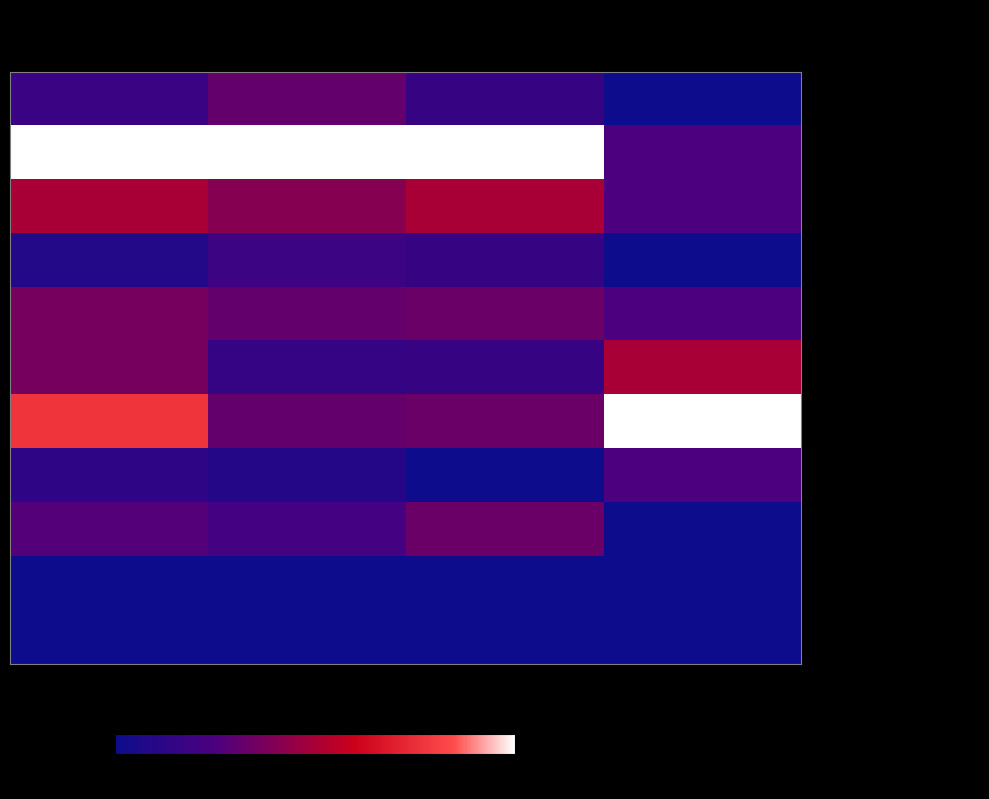

Rank the series at Fours from highest to lowest value.

- Christy Rajan Dinakaran, - Vijay Sashivije Pushpadeva, - Irshad Hussain, - Kumar Kugatheesh Indrakumar, - Neeraj Jayaprakash, - Kannan Muthulinkam, - Niraj Sebamalai, - Praveen Raju, - Nikhil Radhakrishnan, - Ummer Cp, - Sindushan Resakumar